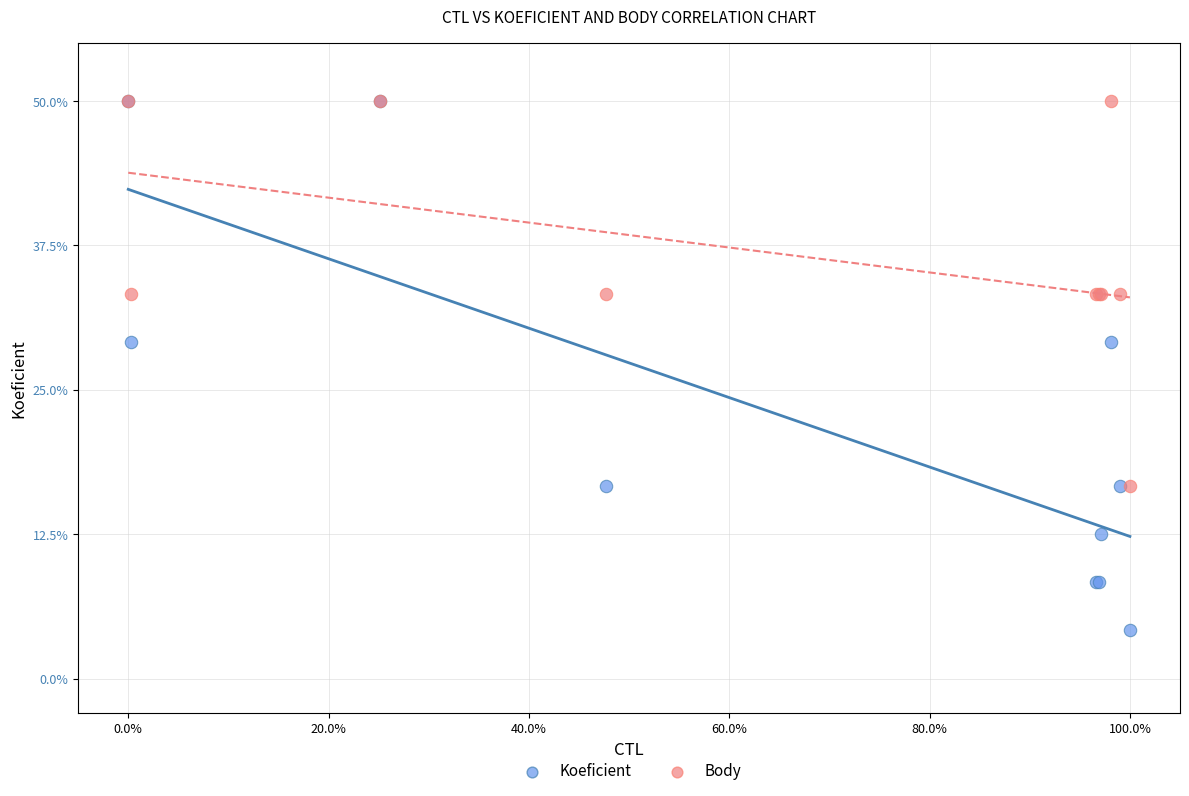

What are all the series names shown in the legend?

Koeficient, Body